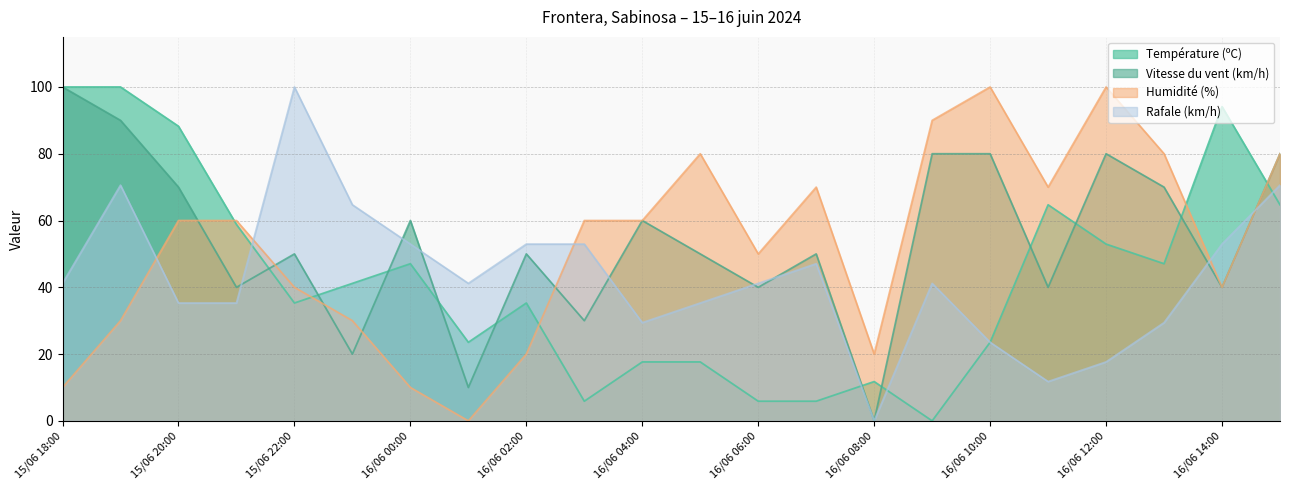

Which series has the largest range (max minus min)?

Rafale (km/h)